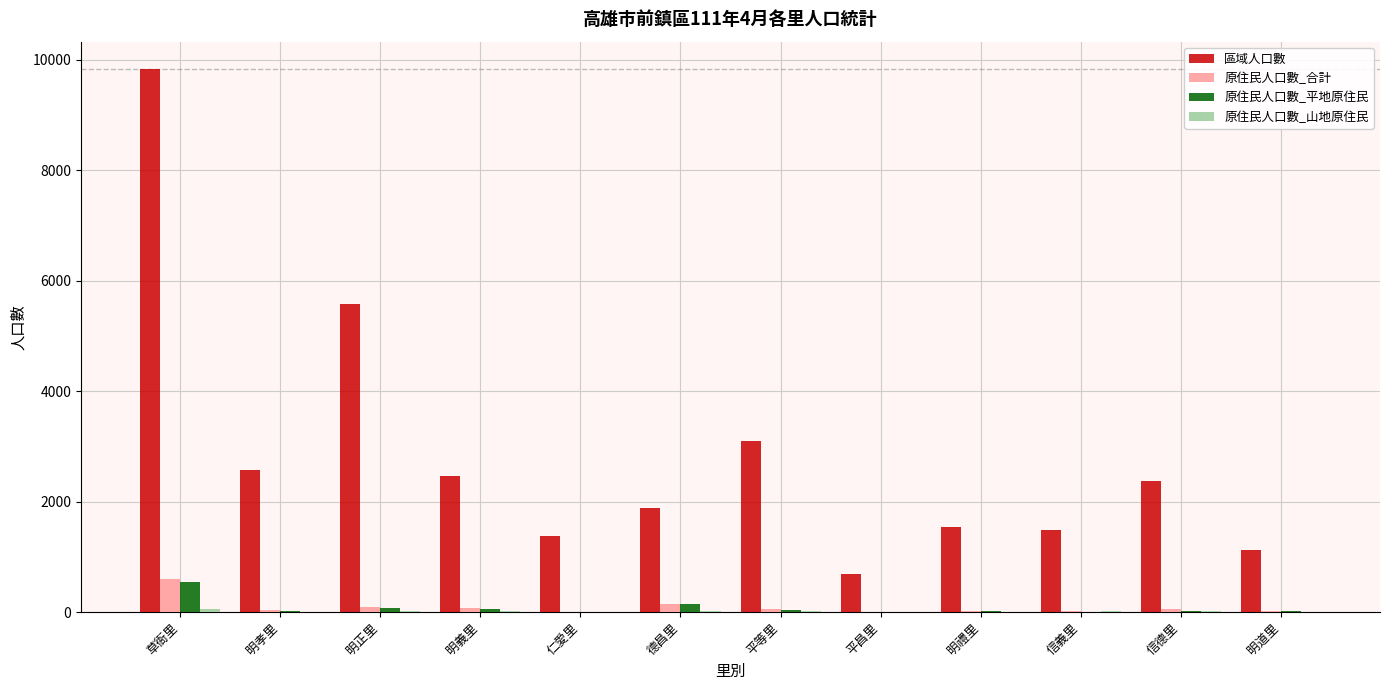

Between 草衙里 and 明正里, which series saw the biggest shift?

區域人口數